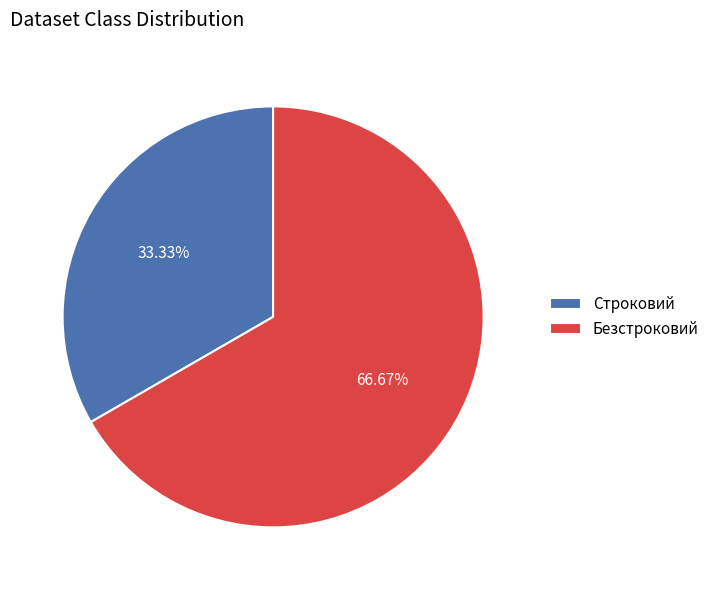

To the nearest percent, what is the combined percentage of Безстроковий and Строковий?

100%